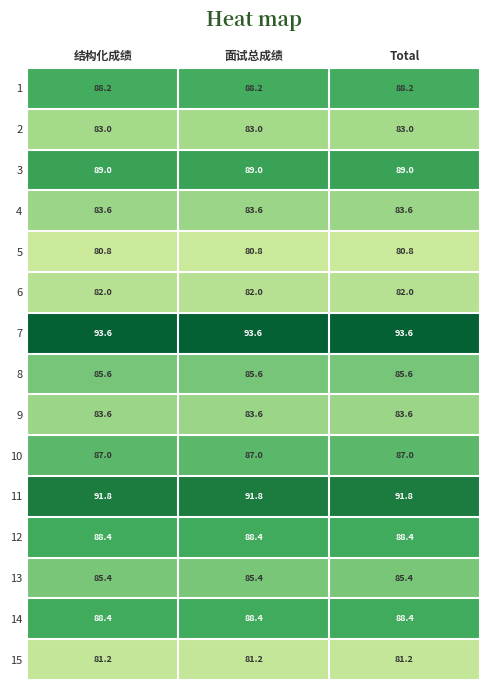

What is the maximum value for 4?

83.6